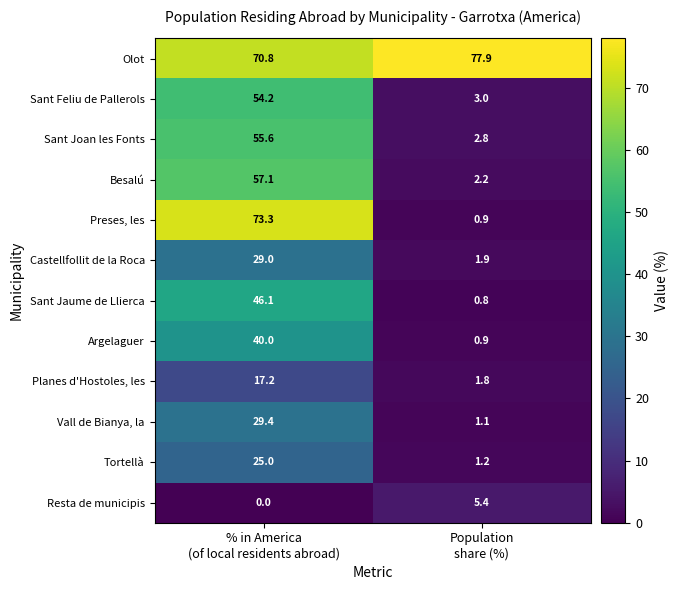

Which series has the widest spread of values?

Preses, les